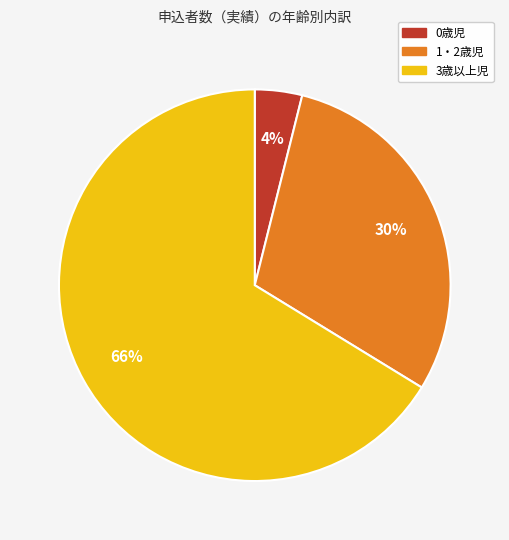

How many slices are in this pie chart?

3